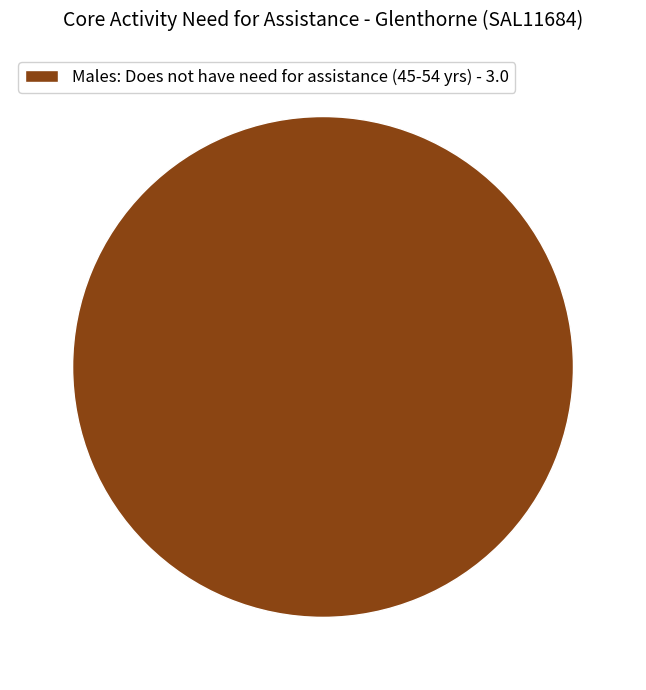

Does any single category account for the majority?

Yes